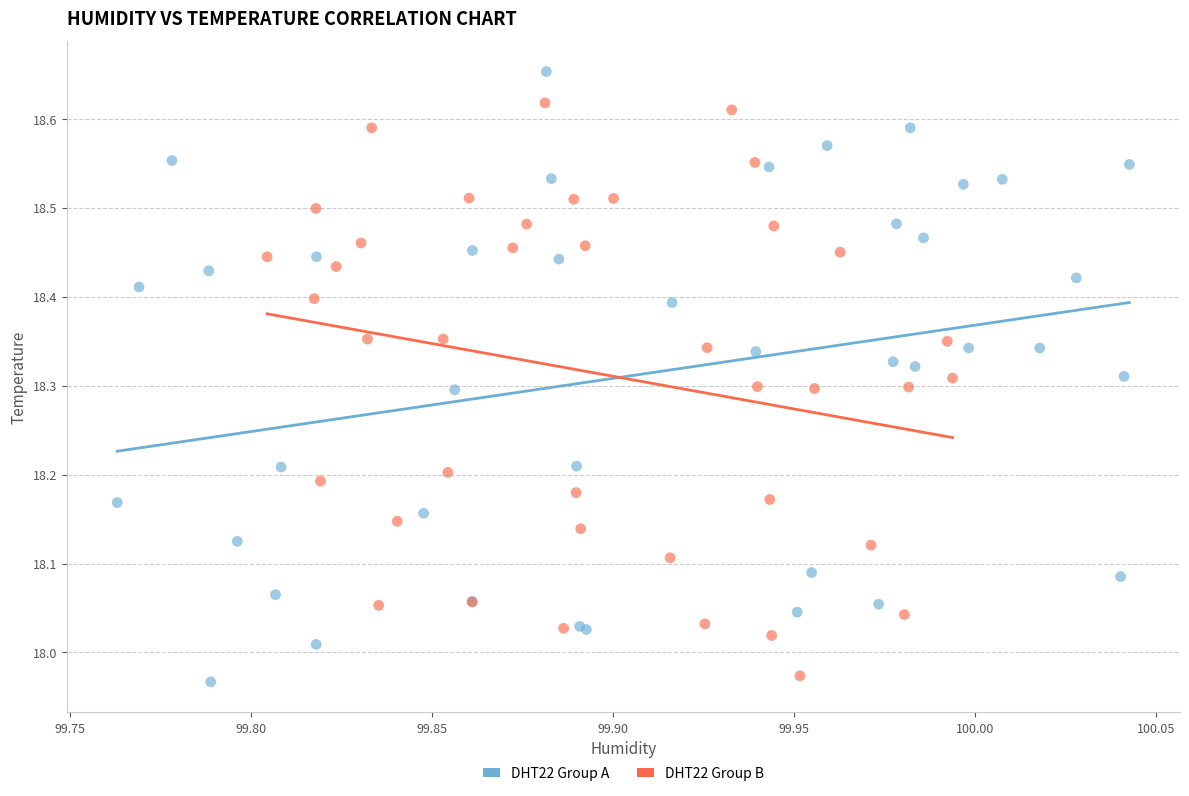

Which series has the widest spread of Y values?

DHT22 Group A